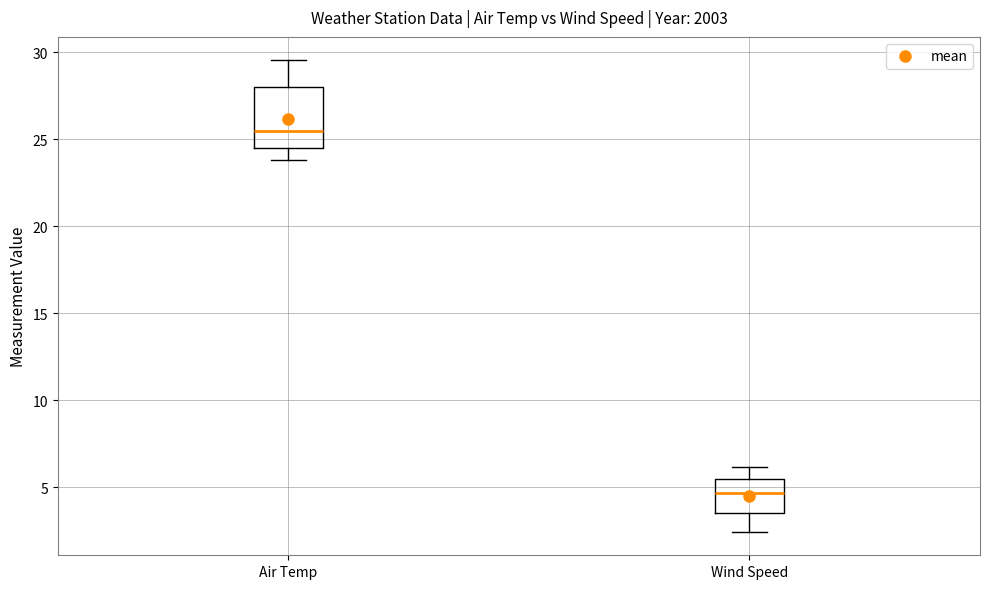

Where is the lower edge of the box for Air Temp on the y-axis? The values are not printed on the chart, so give them approximately, as read against the axis.

24.5